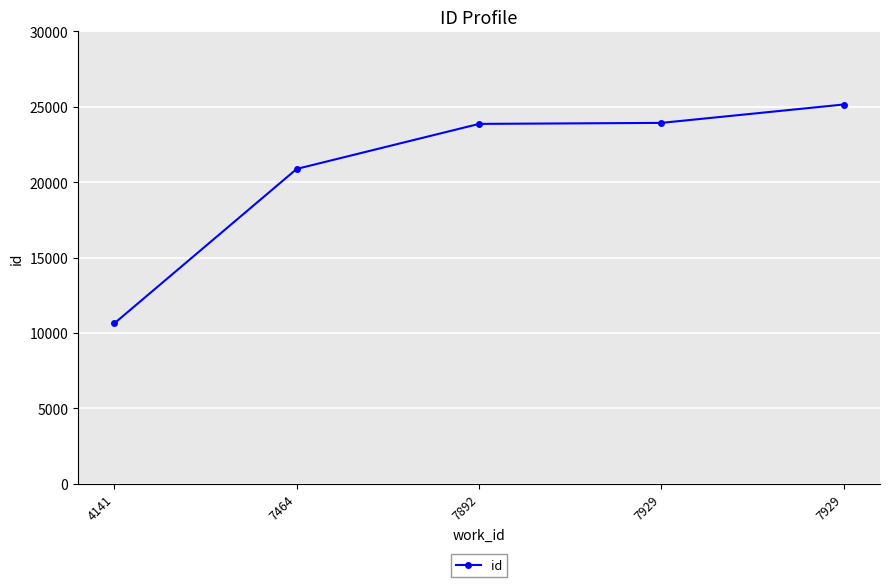

Between 7464 and 4141, which is larger?

7464